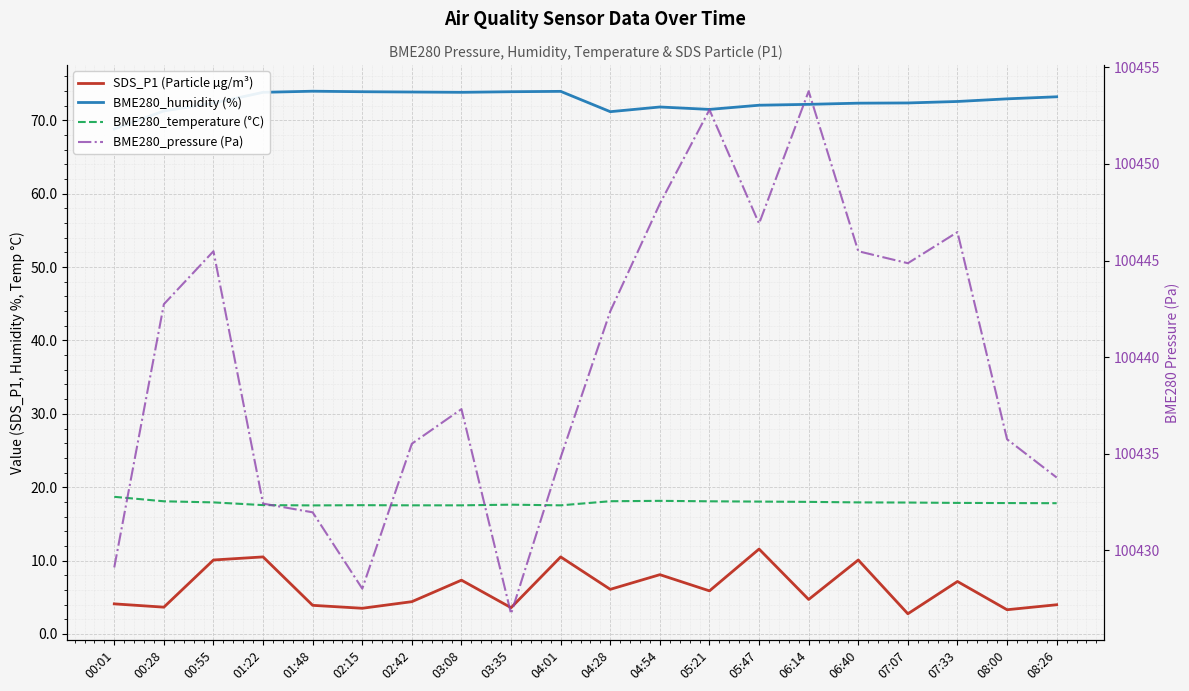

Count the number of data series in this chart.

4